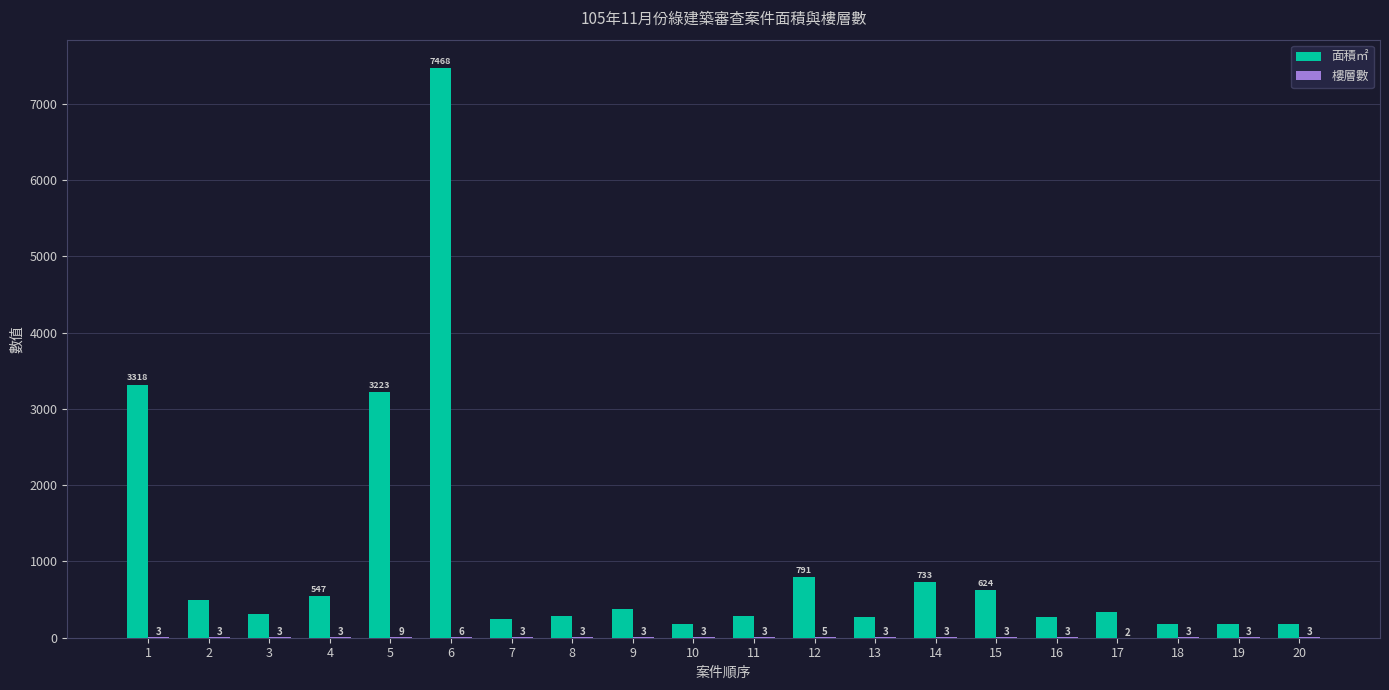

At which category is the sum across all series the highest?

6